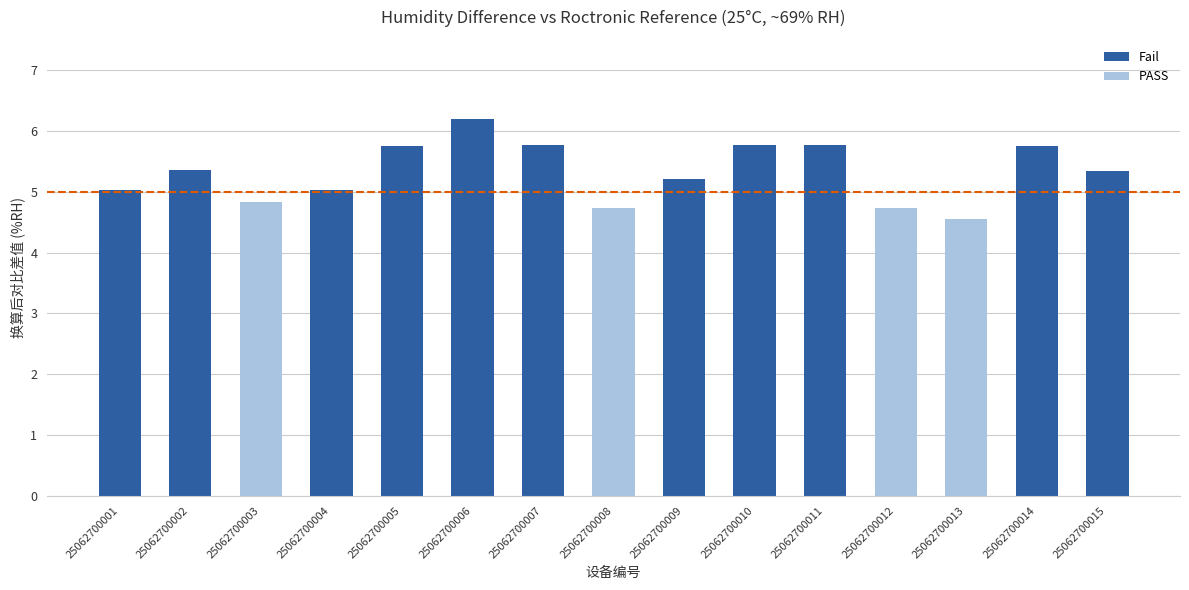

Between 25062700007 and 25062700009, which is larger?

25062700007